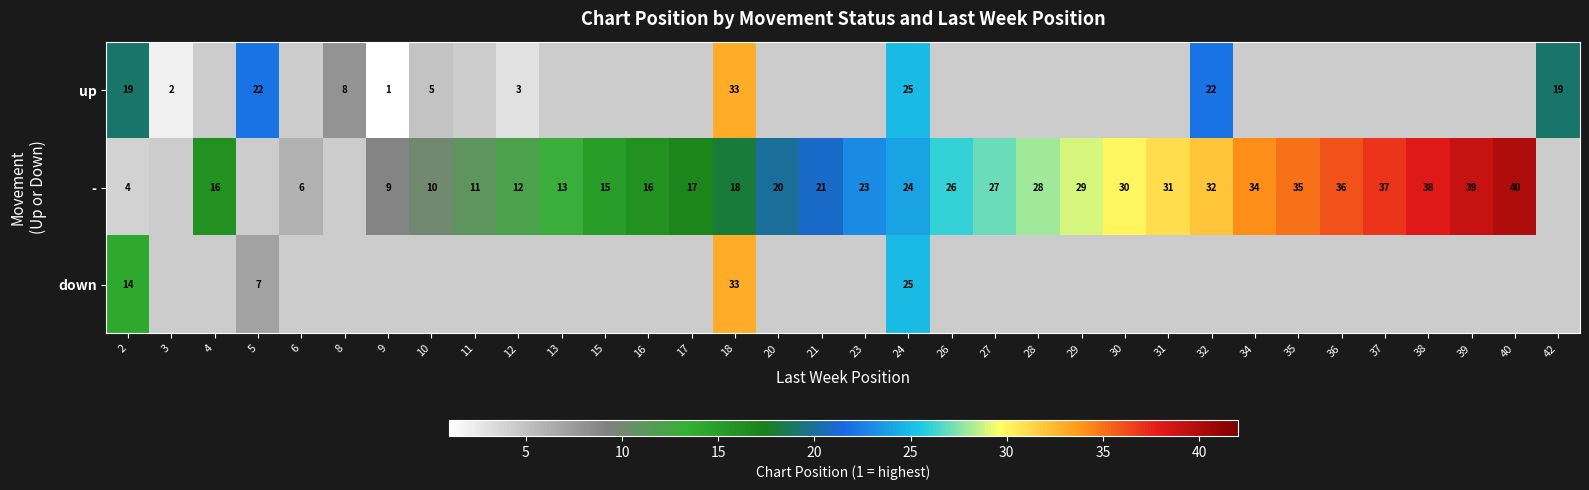

Is it true that - equals 9 at 20?

False